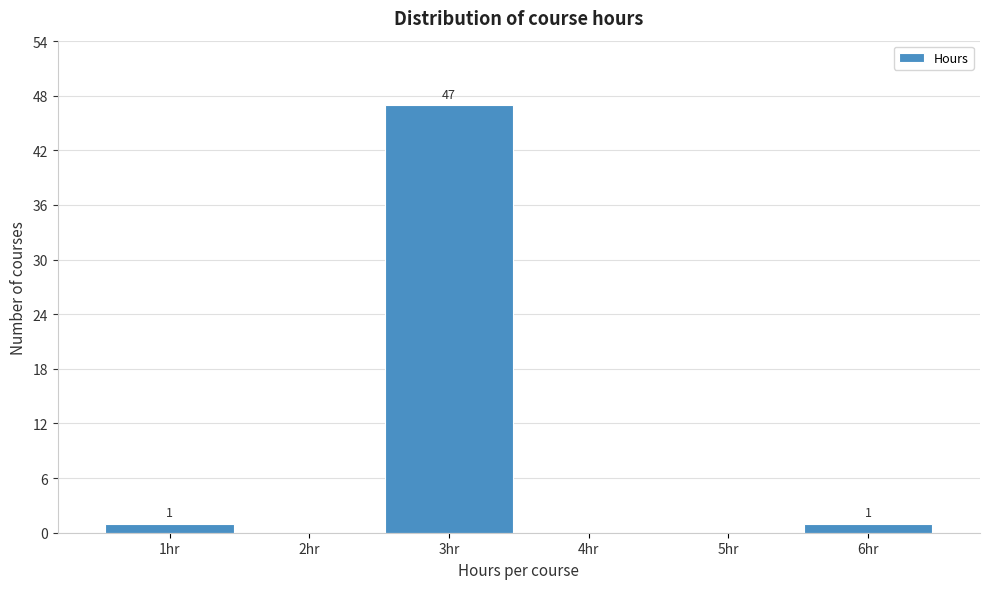

Over which range of the x-axis is the bar tallest?

2.5 to 3.5